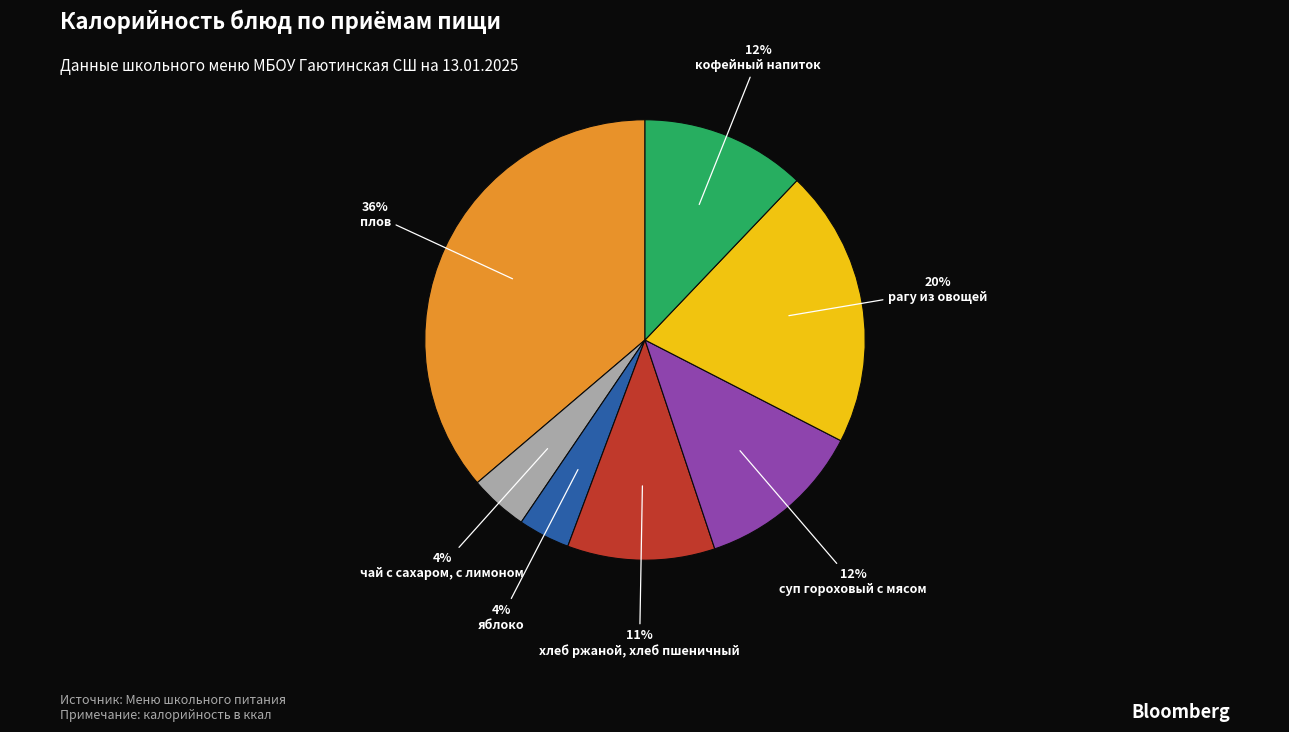

Does any single category account for the majority?

No